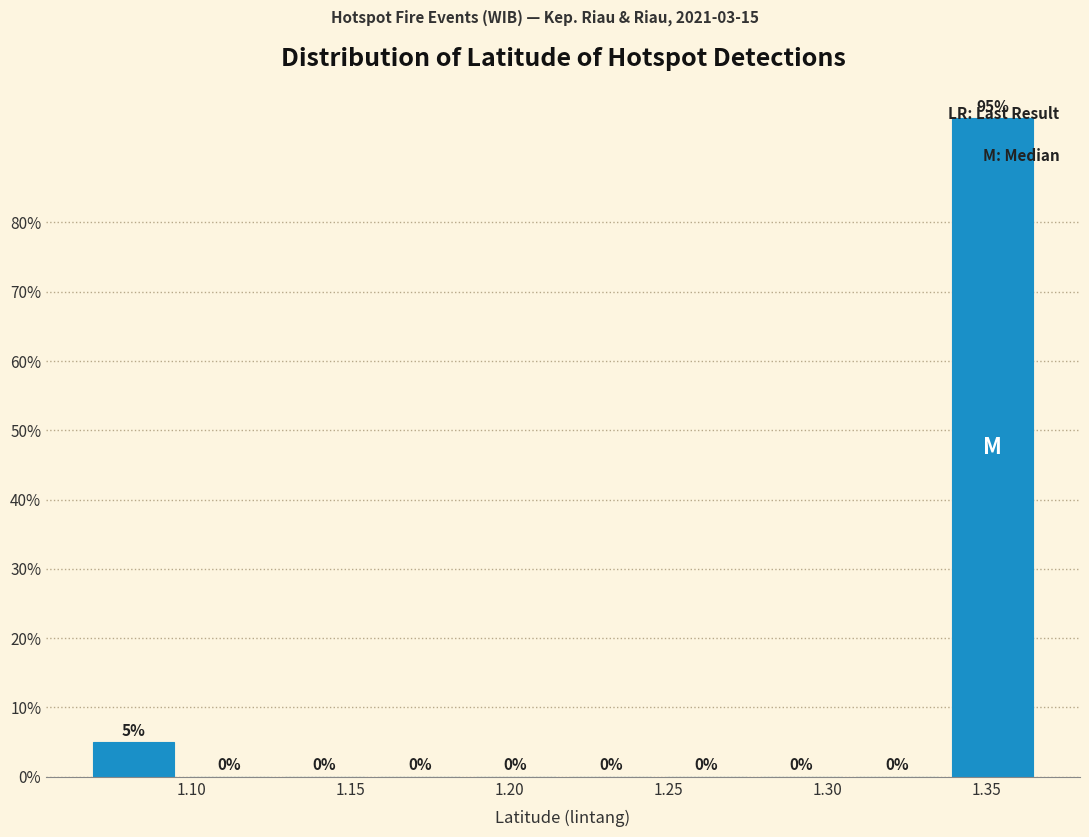

Reading left to right, list every bar in this chart as the range it spans on the x-axis followed by its height. The bar edges are not printed on the chart, so give them approximately, as read against the axis.

1.065 to 1.095: 5
1.095 to 1.125: 0
1.125 to 1.155: 0
1.155 to 1.185: 0
1.185 to 1.215: 0
1.215 to 1.245: 0
1.245 to 1.275: 0
1.275 to 1.305: 0
1.305 to 1.335: 0
1.335 to 1.365: 95